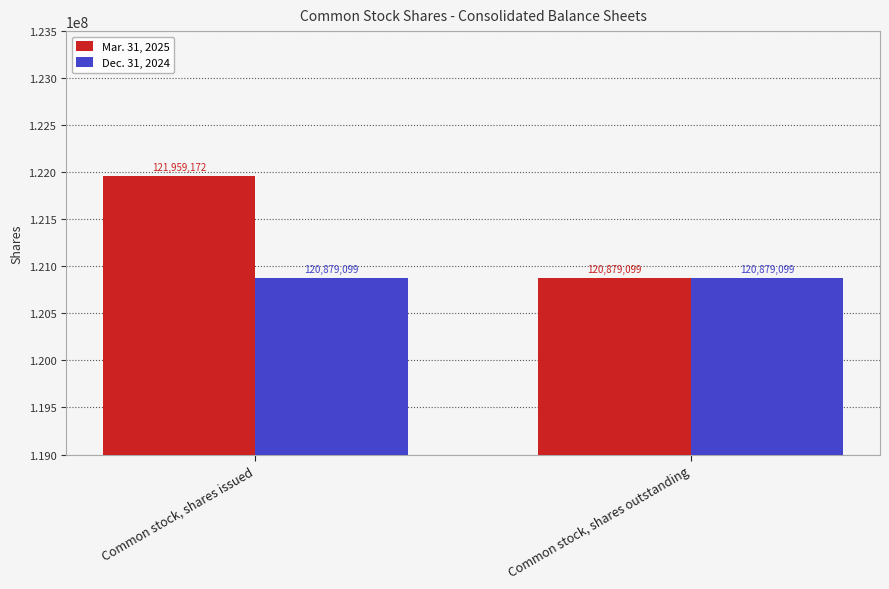

Reading left to right, what are all the values shown in this chart?

Mar. 31, 2025: Common stock, shares issued=121959172	Common stock, shares outstanding=120879099
Dec. 31, 2024: Common stock, shares issued=120879099	Common stock, shares outstanding=120879099